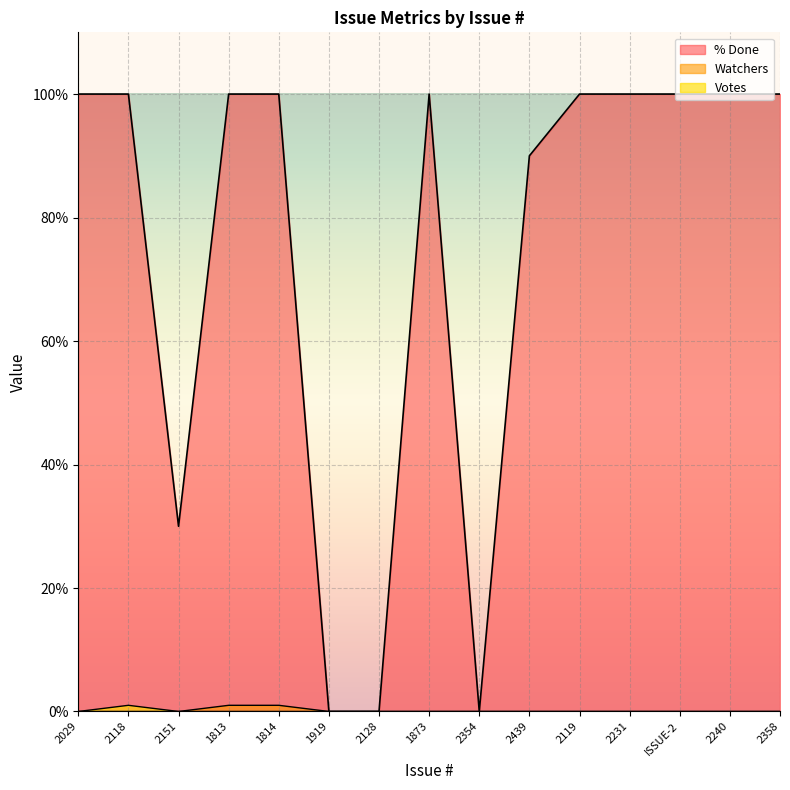

Which category has the lowest value across all series?

1919